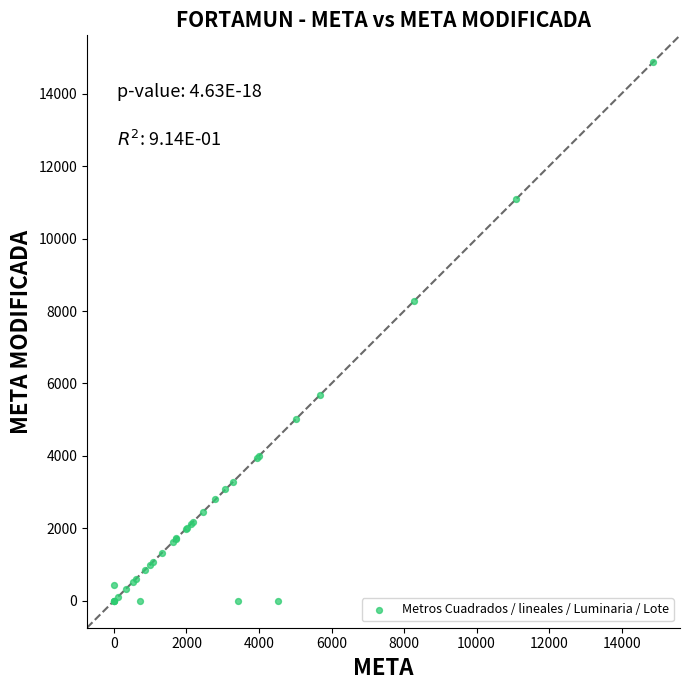

What Y value in the scatter plot is closest to 7434?

8286.6